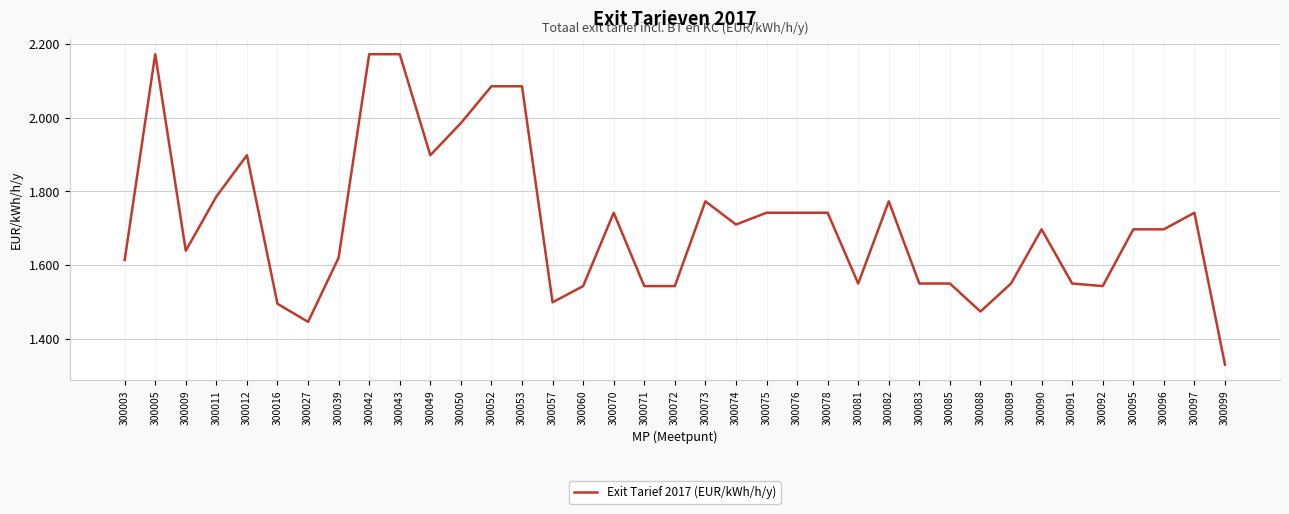

Which has a higher value, 300057 or 300003?

300003